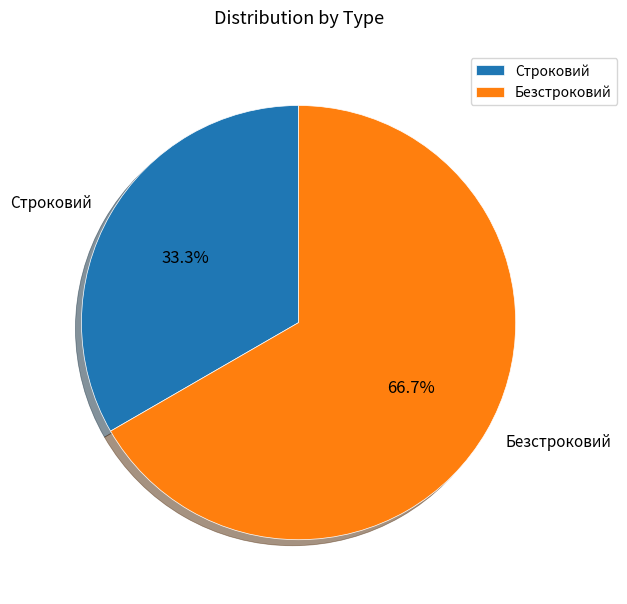

Which has a higher value, Строковий or Безстроковий?

Безстроковий